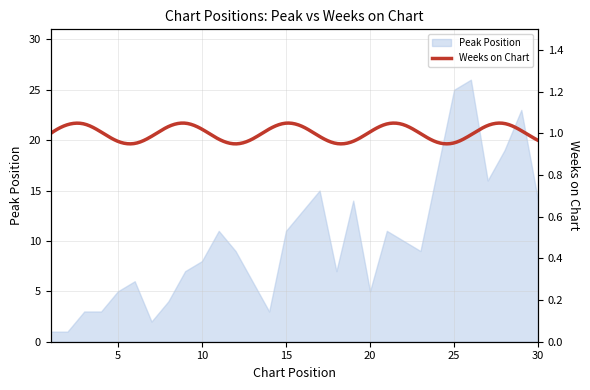

Reading right to left, what are all the values shown in this chart?

30=14	29=23	28=19	27=16	26=26	25=25	24=17	23=9	22=10	21=11	20=5	19=14	18=7	17=15	16=13	15=11	14=3	13=6	12=9	11=11	10=8	9=7	8=4	7=2	6=6	5=5	4=3	3=3	2=1	1=1